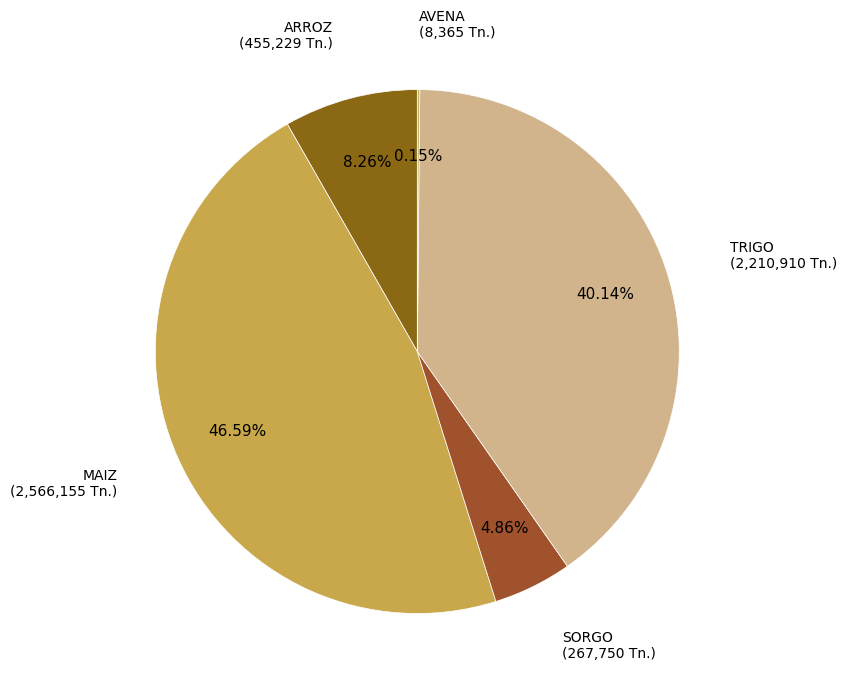

Is SORGO the majority of the pie?

No